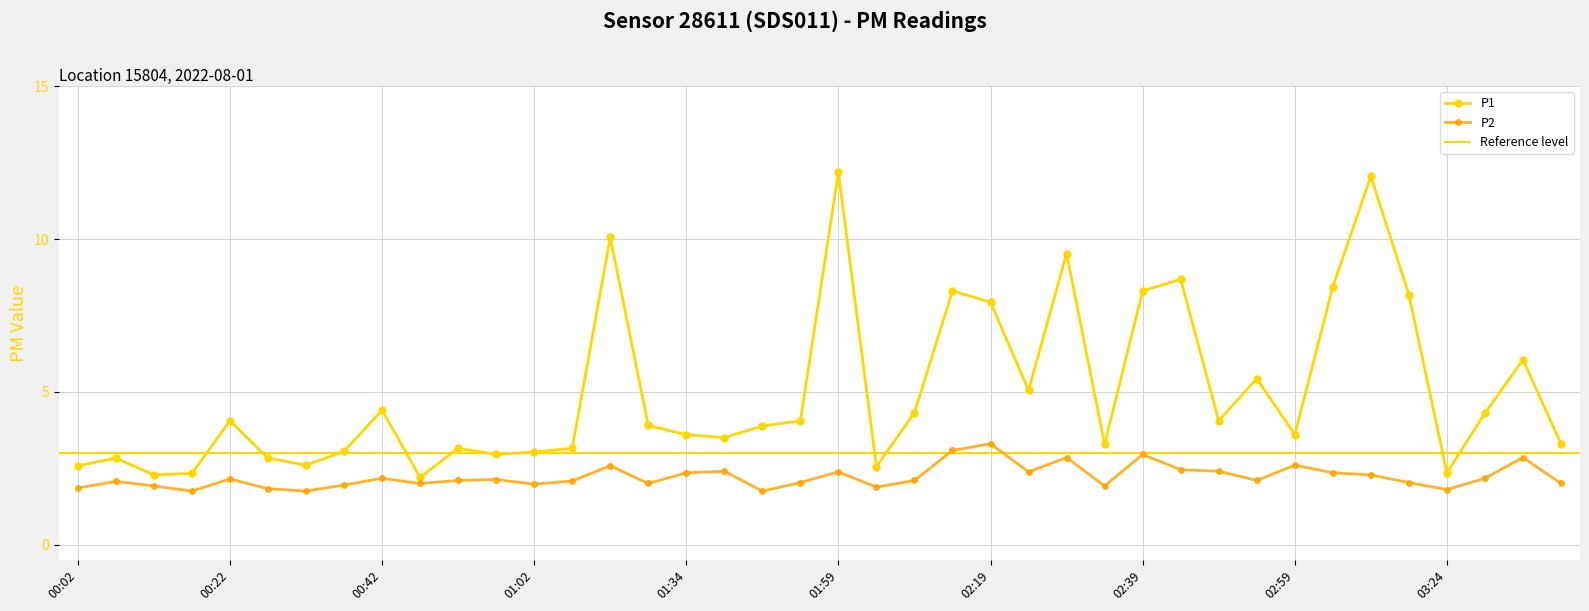

What is the highest value of the P2 series?

3.3